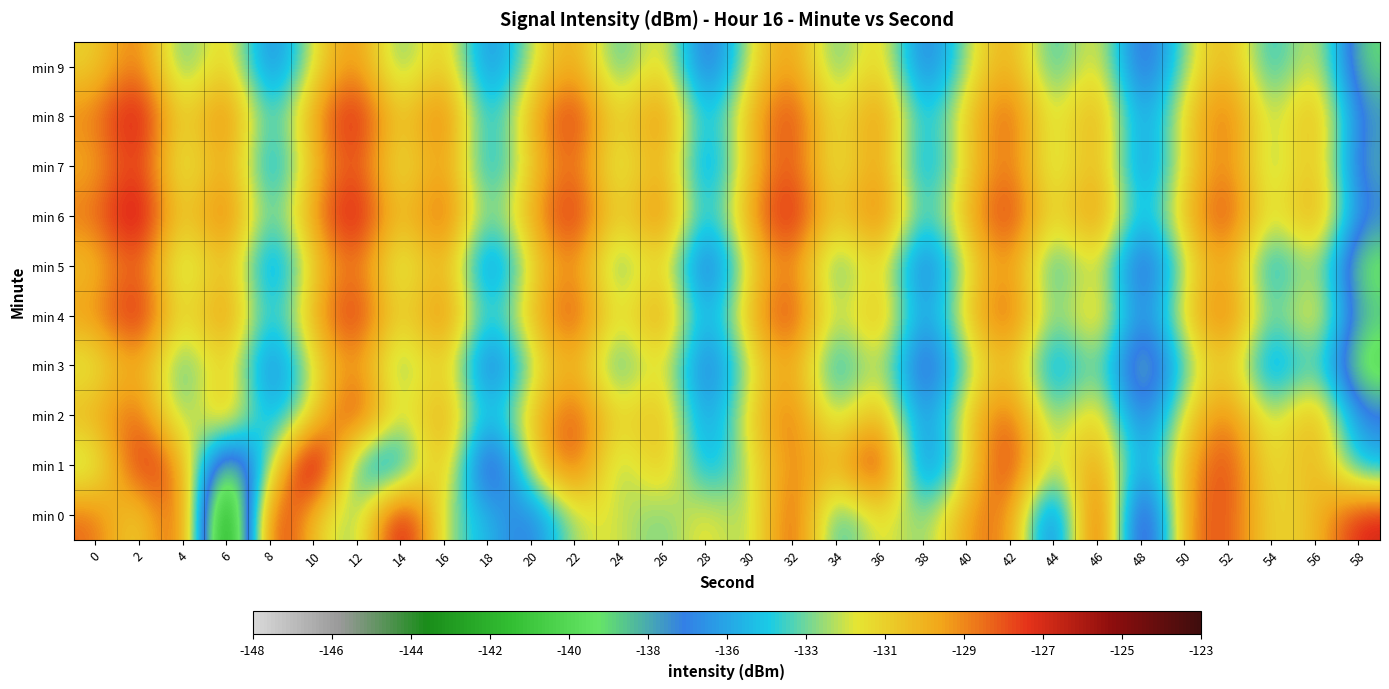

Reading right to left, what are all the values shown in this chart?

min 0: 58=-126.8	56=-130.7	54=-132.0	52=-127.7	50=-129.0	48=-141.5	46=-124.7	44=-139.5	42=-128.4	40=-129.4	38=-133.8	36=-131.3	34=-135.3	32=-126.9	30=-133.7	28=-131.3	26=-133.8	24=-132.1	22=-132.2	20=-137.4	18=-134.9	16=-133.1	14=-125.0	12=-134.1	10=-130.9	8=-125.7	6=-147.9	4=-126.1	2=-132.3	0=-128.5
min 1: 58=-135.4	56=-129.5	54=-132.8	52=-127.1	50=-130.2	48=-136.9	46=-128.4	44=-133.7	42=-126.5	40=-131.8	38=-138.3	36=-125.6	34=-130.9	32=-128.7	30=-132.4	28=-136.1	26=-129.8	24=-134.2	22=-127.3	20=-131.5	18=-140.6	16=-128.9	14=-136.4	12=-135.6	10=-123.0	8=-133.4	6=-141.1	4=-129.1	2=-126.4	0=-133.5
min 2: 58=-136.6	56=-129.2	54=-133.5	52=-128.3	50=-131.6	48=-138.0	46=-130.1	44=-134.4	42=-127.7	40=-131.0	38=-137.2	36=-129.4	34=-133.8	32=-128.0	30=-131.3	28=-136.9	26=-129.7	24=-132.1	22=-127.5	20=-130.8	18=-135.6	16=-128.9	14=-133.2	12=-126.4	10=-131.7	8=-136.3	6=-129.1	4=-134.5	2=-127.8	0=-130.2
min 3: 58=-140.4	56=-132.8	54=-137.1	52=-130.4	50=-133.7	48=-140.0	46=-132.3	44=-136.7	42=-130.0	40=-133.3	38=-139.1	36=-131.5	34=-135.9	32=-129.2	30=-132.5	28=-138.2	26=-130.9	24=-135.3	22=-129.6	20=-132.9	18=-138.5	16=-130.2	14=-134.6	12=-128.8	10=-132.1	8=-137.8	6=-130.4	4=-135.0	2=-129.3	0=-132.7
min 4: 58=-138.1	56=-130.1	54=-134.5	52=-127.8	50=-131.1	48=-137.5	46=-129.8	44=-134.2	42=-127.5	40=-130.8	38=-136.8	36=-129.2	34=-133.6	32=-126.9	30=-130.2	28=-136.4	26=-128.5	24=-132.9	22=-127.2	20=-130.5	18=-135.2	16=-127.9	14=-132.3	12=-126.6	10=-129.9	8=-135.6	6=-128.2	4=-132.8	2=-126.1	0=-129.5
min 5: 58=-139.8	56=-131.8	54=-136.2	52=-129.2	50=-132.5	48=-139.2	46=-131.1	44=-135.5	42=-128.8	40=-132.1	38=-138.4	36=-130.7	34=-135.1	32=-128.4	30=-131.7	28=-138.8	26=-130.5	24=-134.9	22=-128.6	20=-131.9	18=-137.7	16=-129.4	14=-133.8	12=-128.1	10=-131.4	8=-137.1	6=-129.7	4=-134.3	2=-127.6	0=-131.0
min 6: 58=-136.7	56=-128.7	54=-133.1	52=-127.1	50=-130.4	48=-136.0	46=-128.1	44=-132.5	42=-126.8	40=-130.1	38=-135.1	36=-127.5	34=-131.9	32=-126.2	30=-129.5	28=-135.7	26=-127.8	24=-132.2	22=-126.5	20=-129.8	18=-134.5	16=-127.2	14=-131.6	12=-125.9	10=-129.2	8=-134.9	6=-127.5	4=-132.1	2=-125.4	0=-128.8
min 7: 58=-137.9	56=-129.7	54=-134.1	52=-128.4	50=-131.7	48=-137.3	46=-129.4	44=-133.8	42=-128.1	40=-131.4	38=-136.5	36=-128.8	34=-133.2	32=-127.5	30=-130.8	28=-137.1	26=-129.2	24=-133.6	22=-127.9	20=-131.2	18=-136.0	16=-128.7	14=-133.1	12=-127.4	10=-130.7	8=-136.4	6=-129.0	4=-133.6	2=-126.9	0=-130.3
min 8: 58=-137.2	56=-129.2	54=-133.6	52=-127.9	50=-131.2	48=-136.8	46=-128.9	44=-133.3	42=-127.6	40=-130.9	38=-135.6	36=-128.3	34=-132.7	32=-127.0	30=-130.3	28=-135.9	26=-128.0	24=-132.4	22=-126.7	20=-130.0	18=-135.8	16=-127.5	14=-131.9	12=-126.2	10=-129.5	8=-135.2	6=-127.8	4=-132.4	2=-125.7	0=-129.1
min 9: 58=-138.9	56=-131.0	54=-135.4	52=-129.7	50=-133.0	48=-138.6	46=-130.7	44=-135.1	42=-129.4	40=-132.7	38=-137.9	36=-130.2	34=-134.6	32=-128.9	30=-132.2	28=-138.4	26=-130.5	24=-134.9	22=-129.2	20=-132.5	18=-137.3	16=-130.0	14=-134.4	12=-128.7	10=-132.0	8=-137.6	6=-130.2	4=-134.8	2=-128.1	0=-131.5